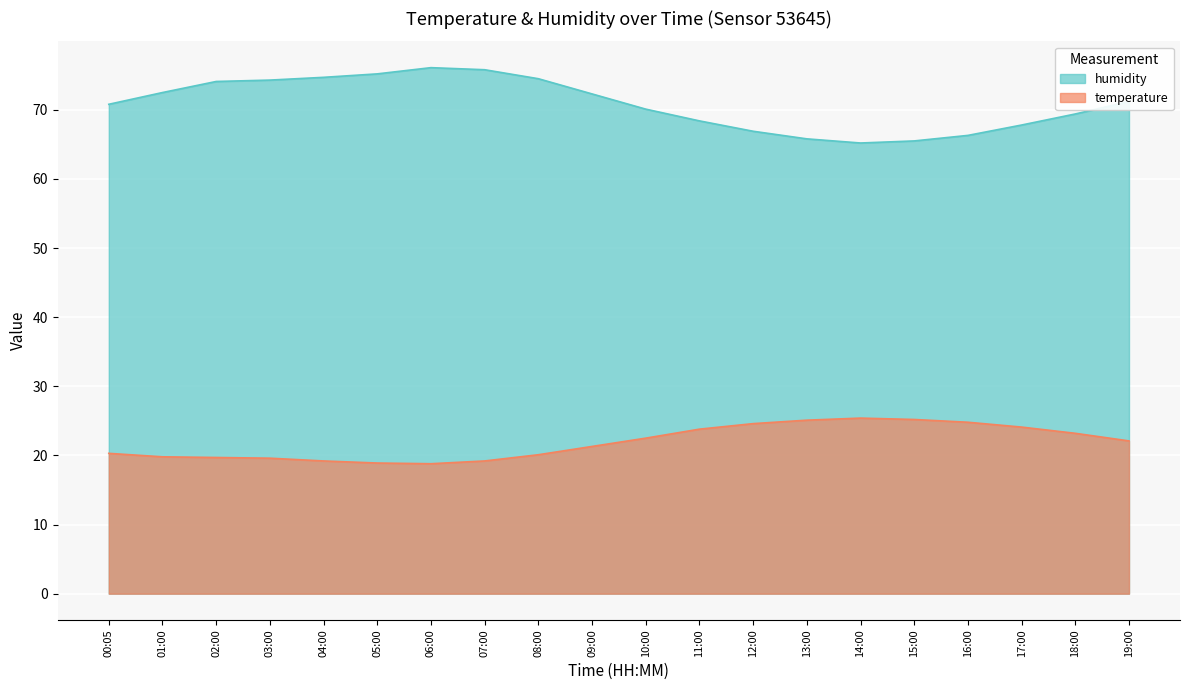

Where is humidity nearest to the value 70?

10:00